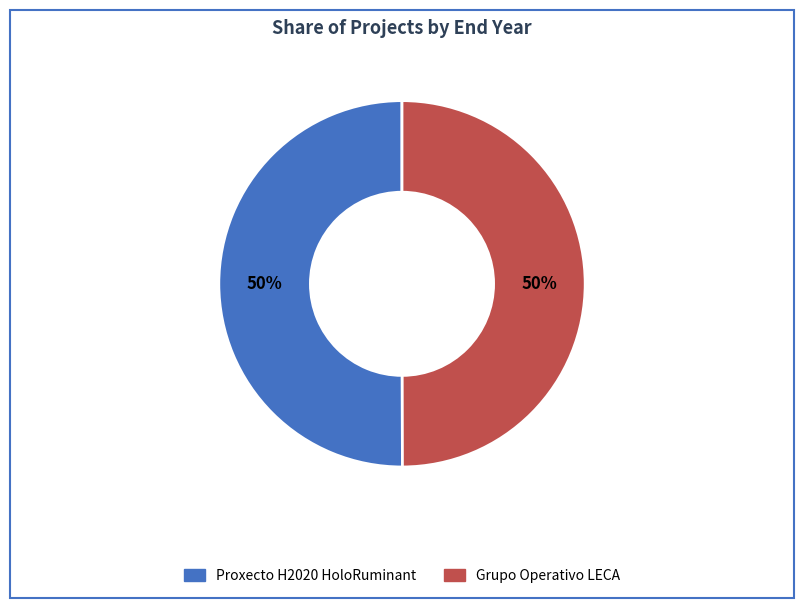

What percentage is the Grupo Operativo LECA slice, to the nearest percent?

50%